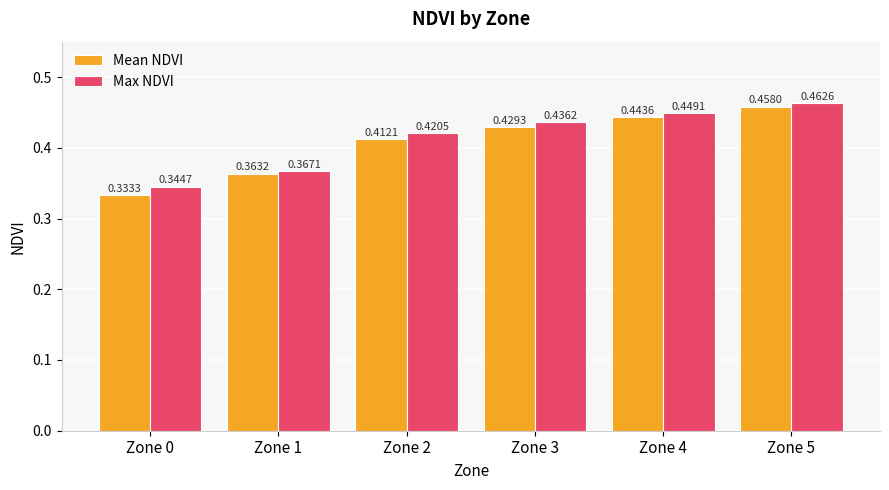

What is the sum of all Mean NDVI values?

2.4